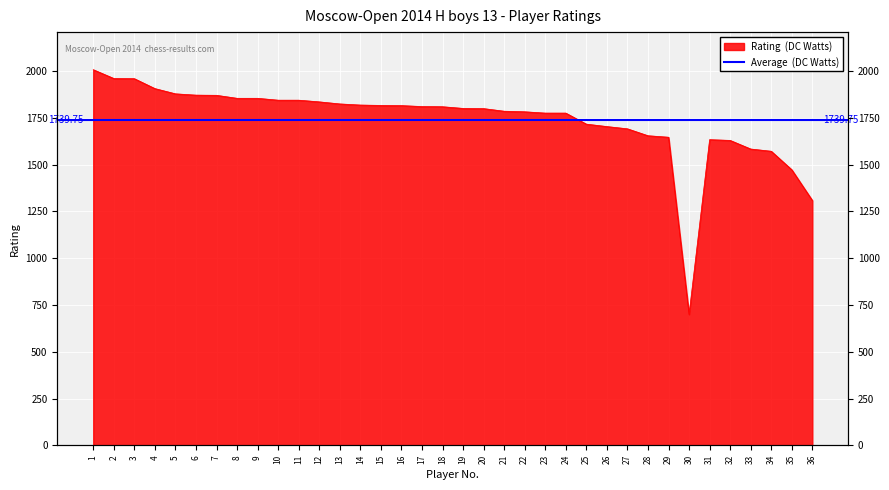

Reading left to right, transcribe all the data shown in this chart.

1=2008	2=1961	3=1960	4=1907	5=1879	6=1872	7=1871	8=1855	9=1855	10=1845	11=1845	12=1836	13=1825	14=1819	15=1817	16=1816	17=1811	18=1810	19=1801	20=1800	21=1786	22=1783	23=1776	24=1776	25=1717	26=1704	27=1692	28=1655	29=1647	30=700	31=1634	32=1630	33=1584	34=1572	35=1473	36=1309